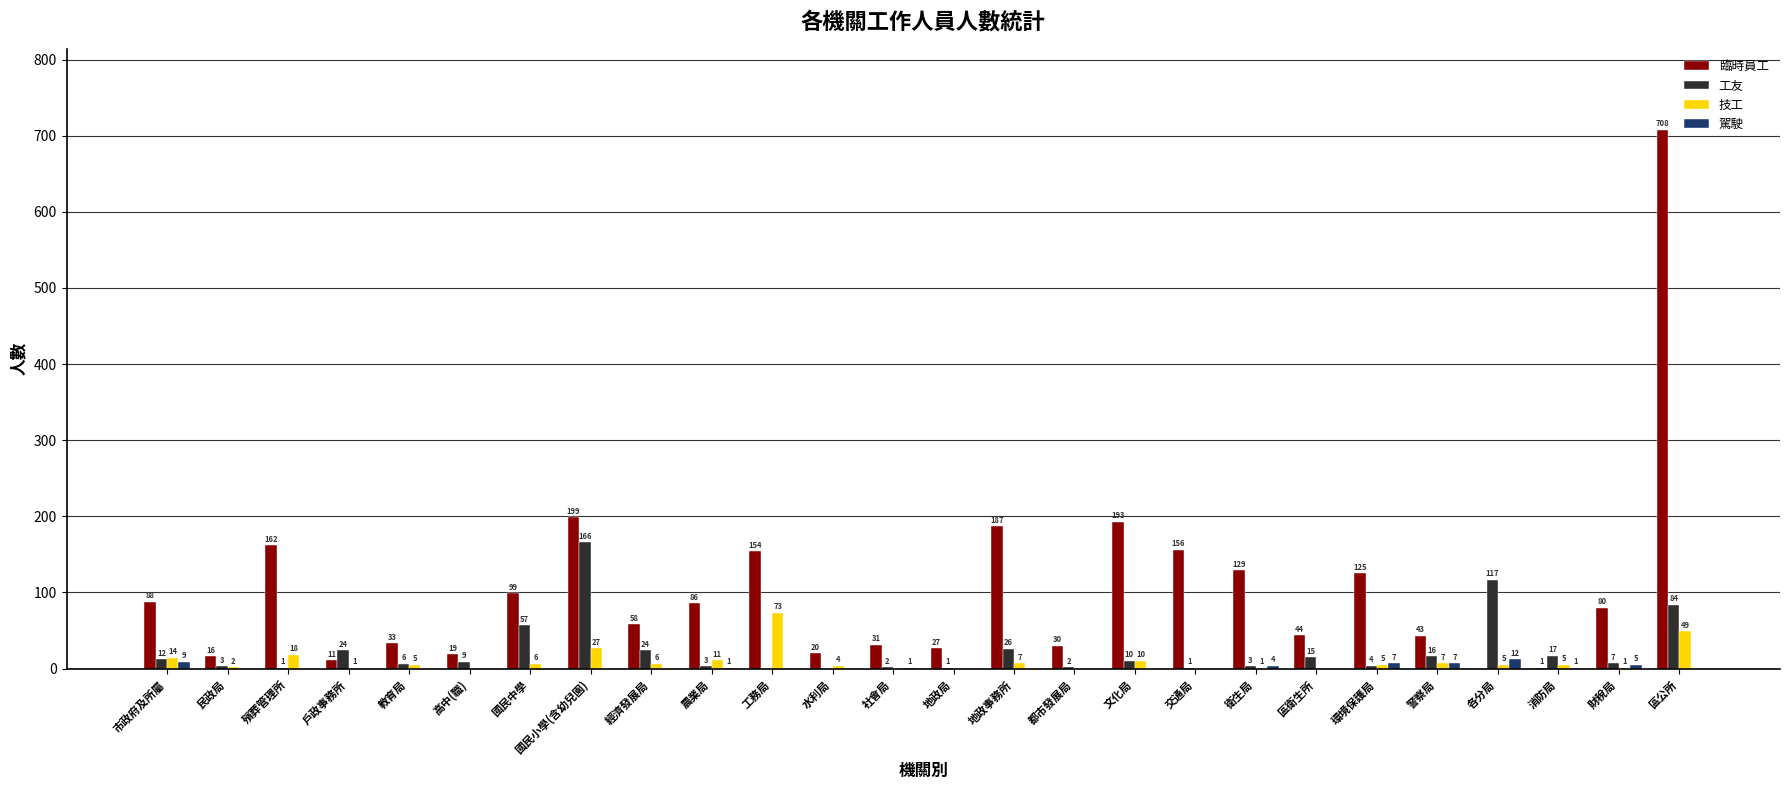

How many groups of bars are there?

26